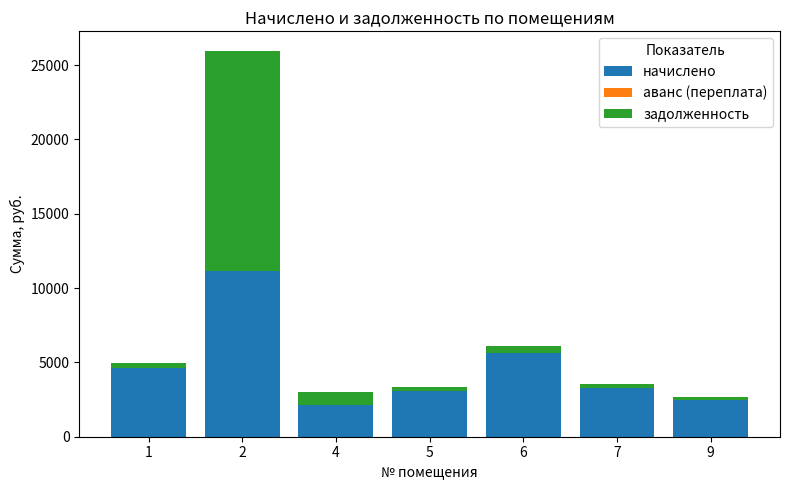

What is the lowest value of the начислено series?

2140.9